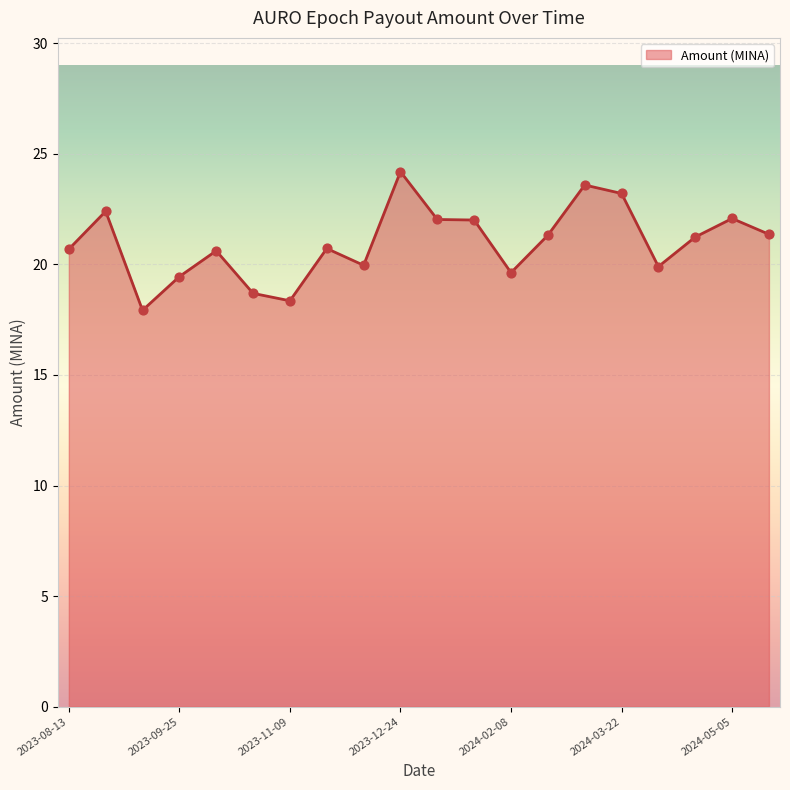

What is the difference between the maximum and minimum values?

6.3